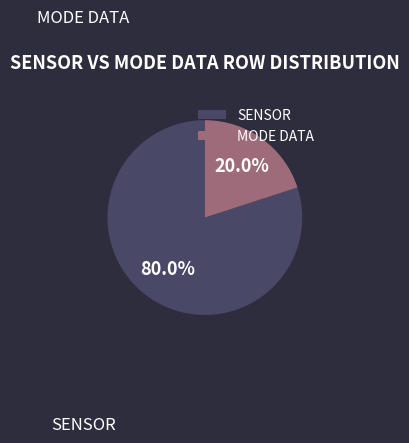

What is the ratio of the value at SENSOR to the value at MODE DATA?

4.0